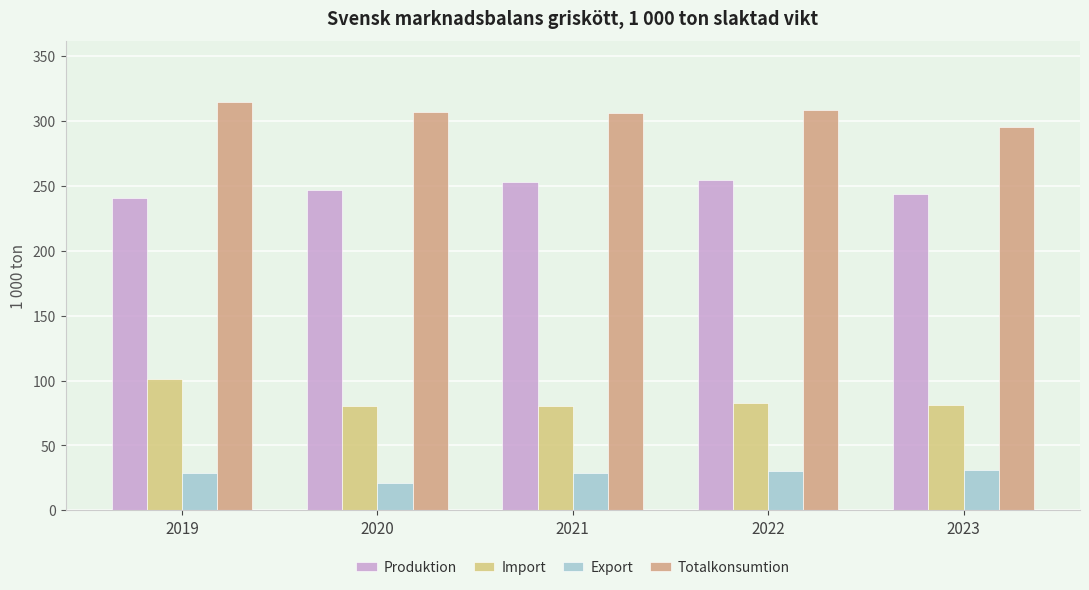

What value does the Export series have at 2020?

21.1